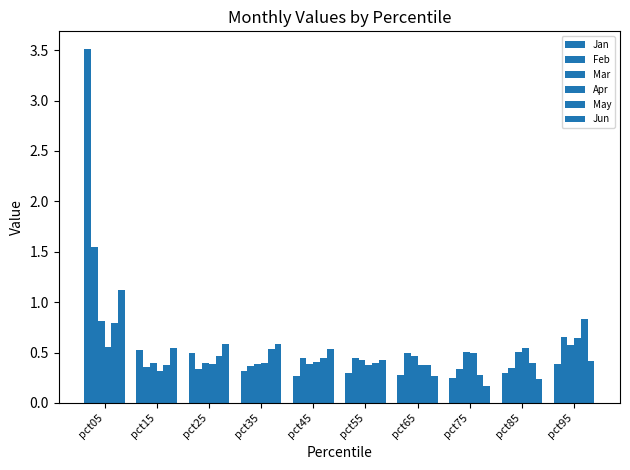

What is the sum of all Mar values?

4.9